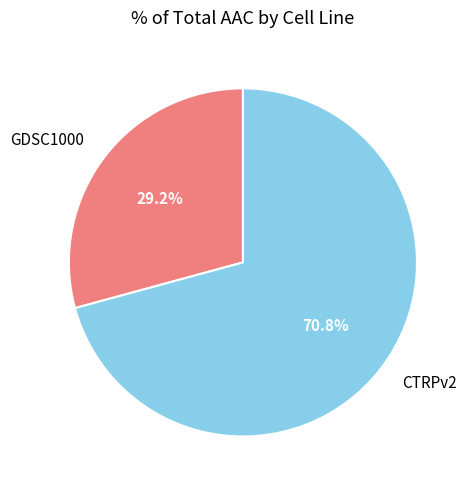

How many slices are in this pie chart?

2